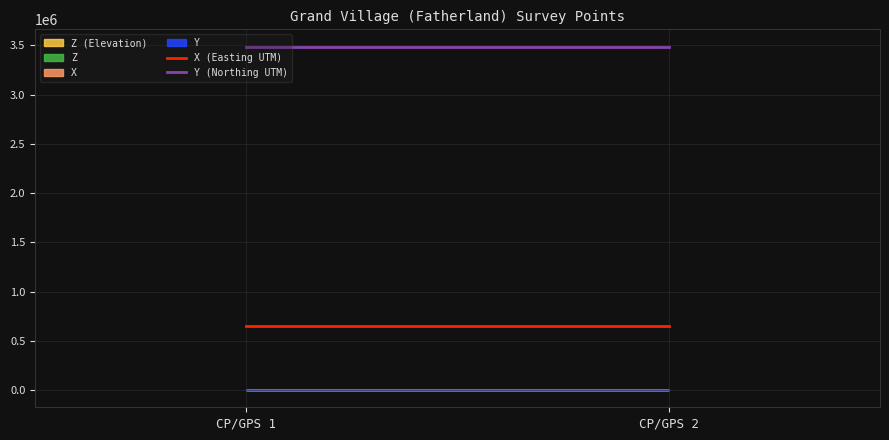

At which category does the chart reach its peak across all series?

CP/GPS 1